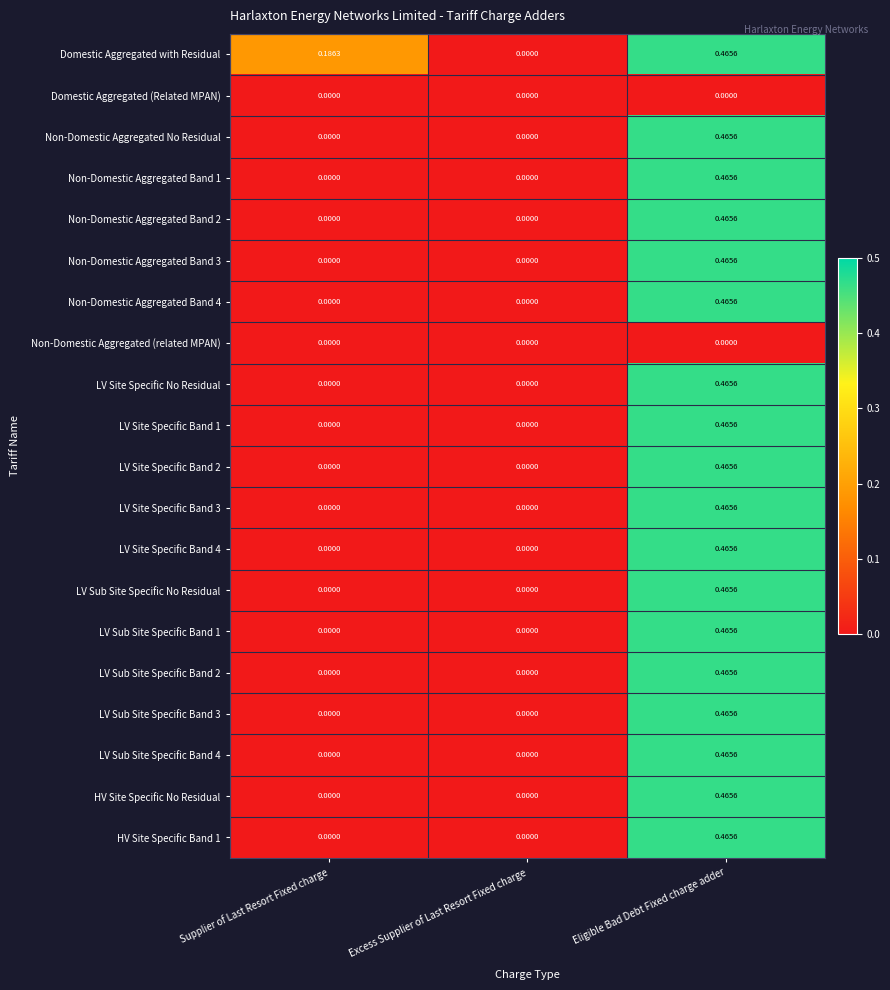

Which category has the highest value across all series?

Eligible Bad Debt Fixed charge adder